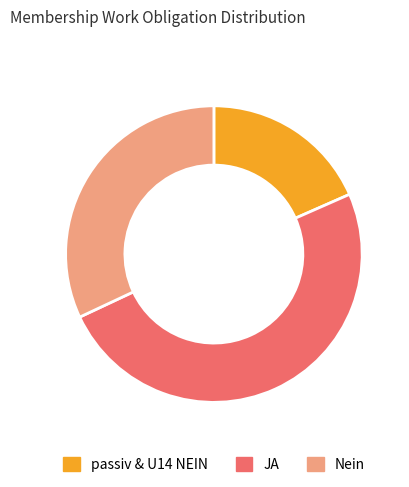

Do Nein and JA together represent more than half of the pie?

Yes